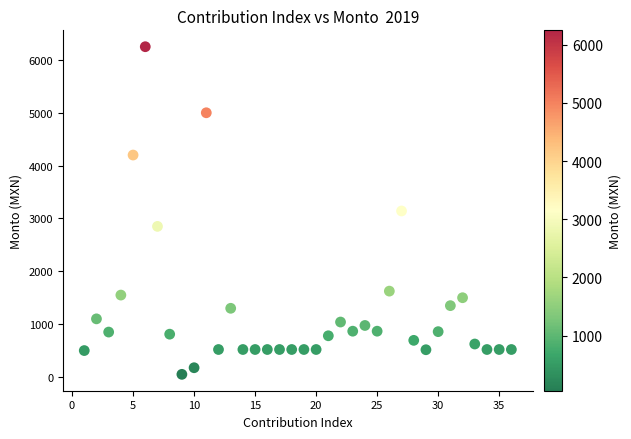

What is the range of X values (max minus min)?

35.0